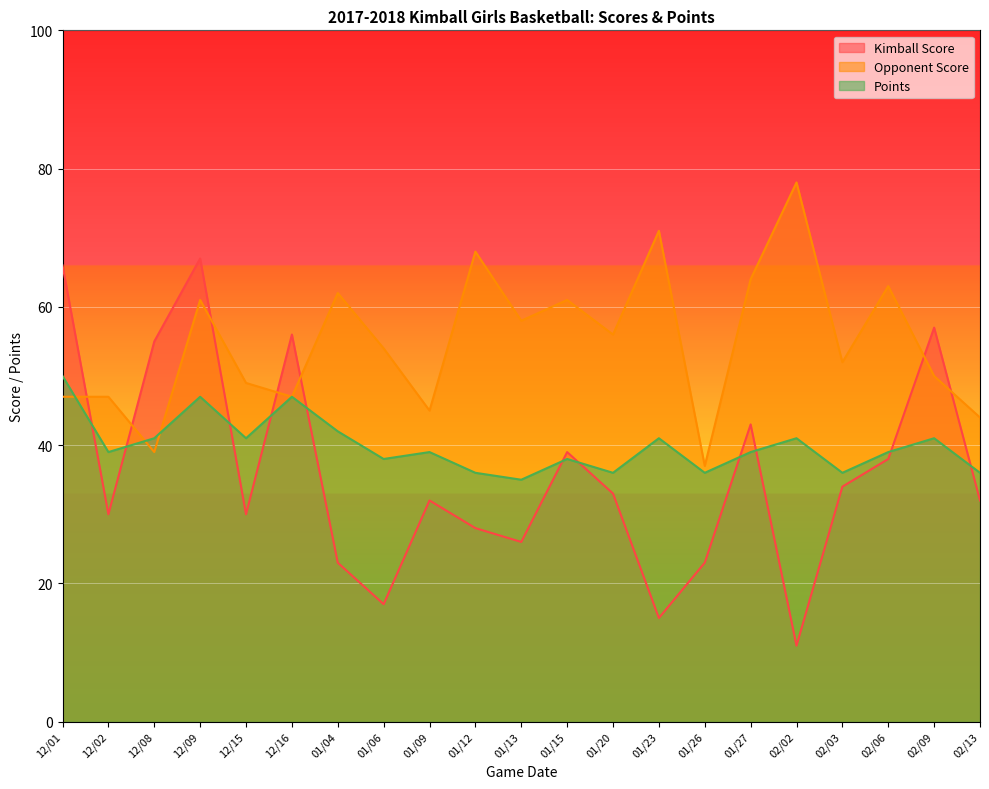

Which category has the highest value in the Opponent Score series?

02/02